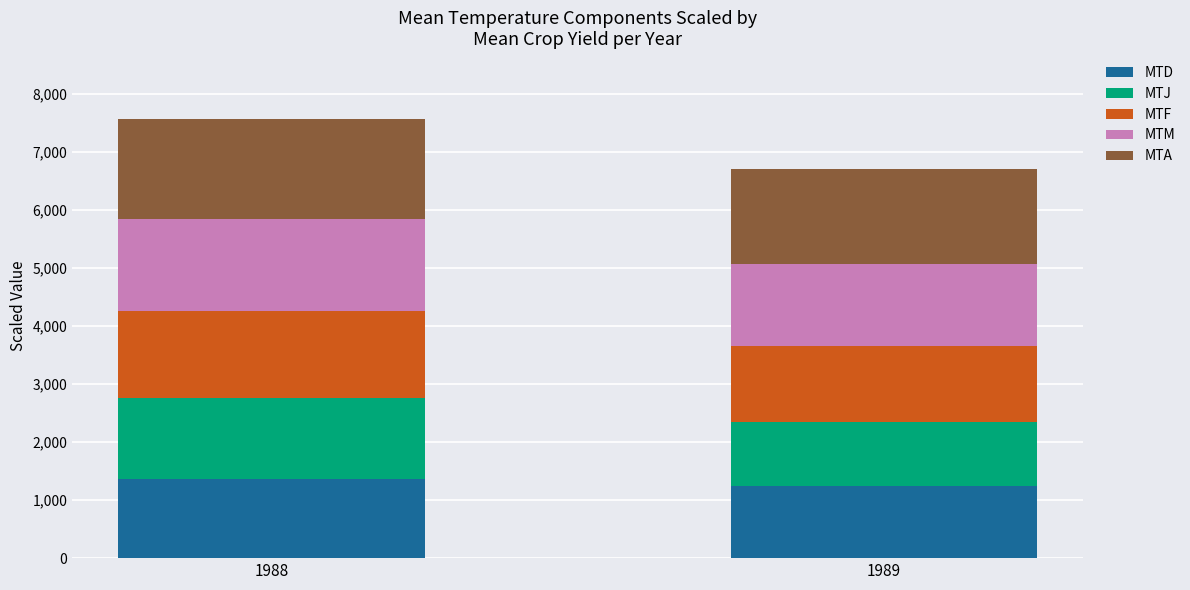

Count the number of data series in this chart.

5